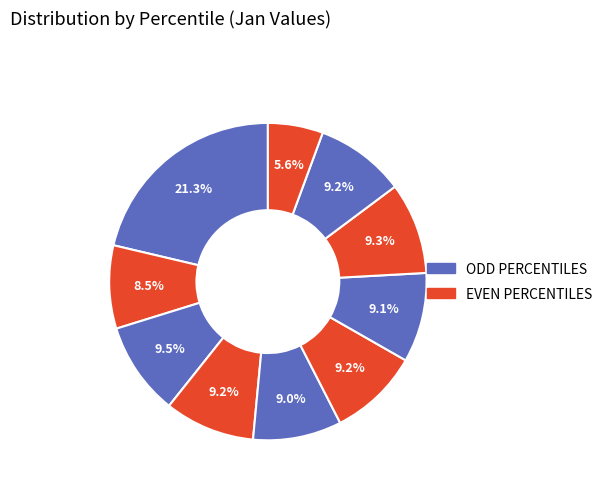

To the nearest percent, what is the average slice percentage?

10%